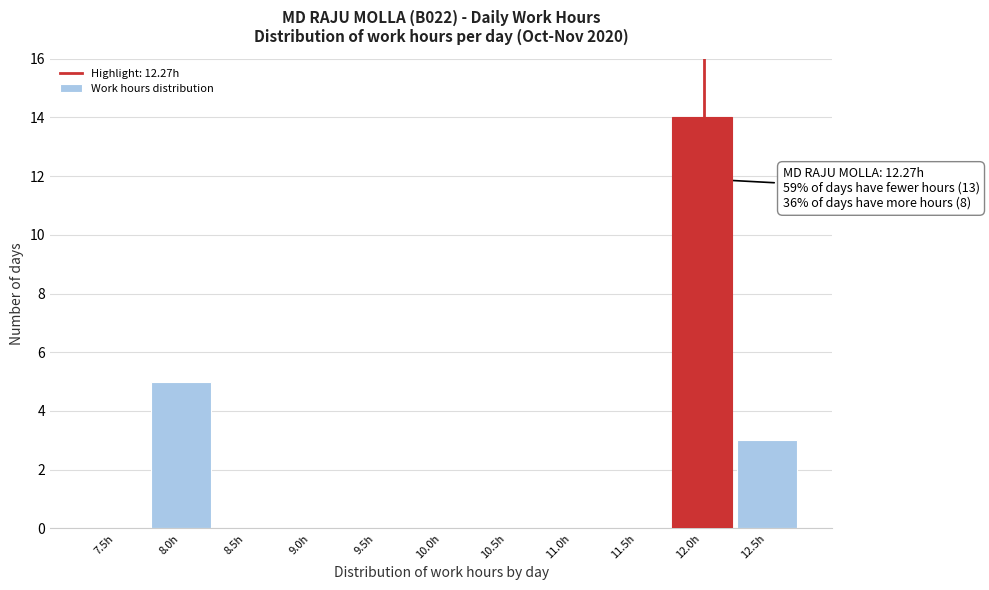

Reading left to right, transcribe all the data shown in this chart.

7.5h=0	8.0h=5	8.5h=0	9.0h=0	9.5h=0	10.0h=0	10.5h=0	11.0h=0	11.5h=0	12.0h=14	12.5h=3